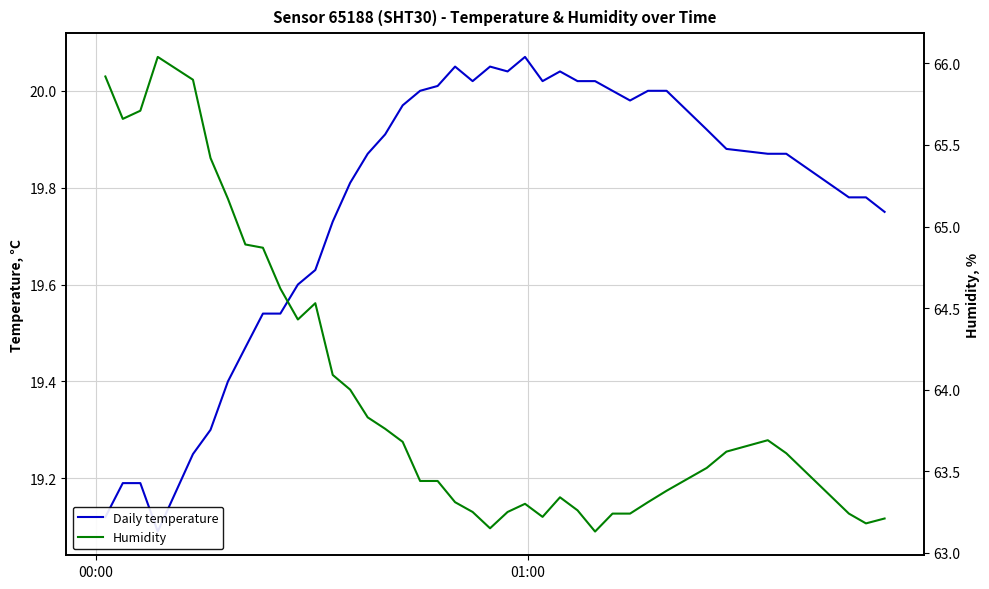

True or false: Humidity has more than 0 points higher than both neighbors.

True